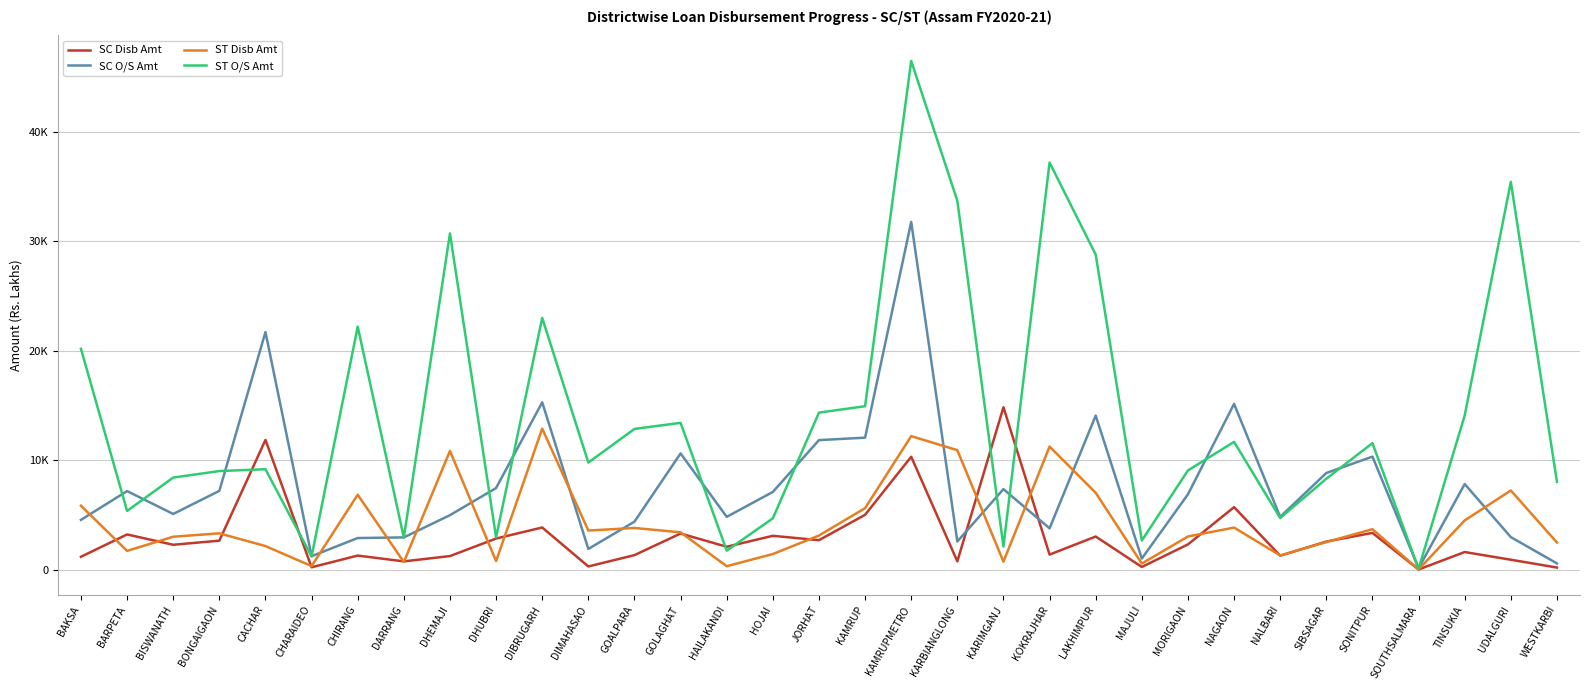

Which category has the highest value in the ST O/S Amt series?

KAMRUPMETRO